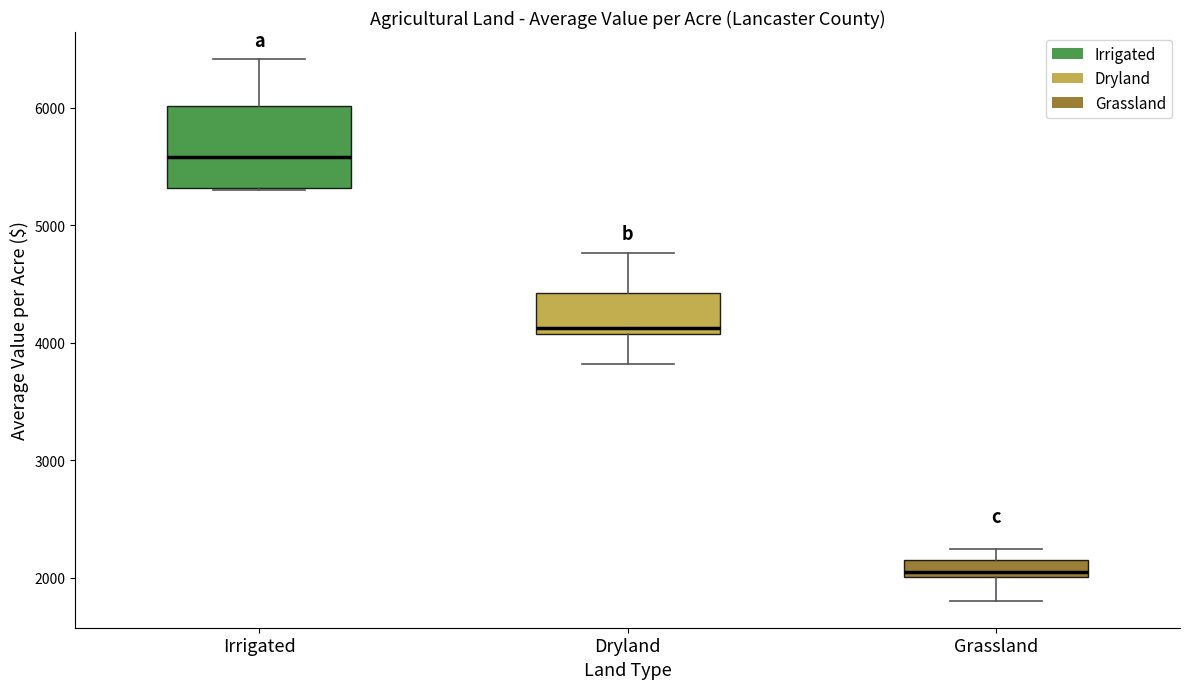

Comparing the boxes themselves (not the whiskers), which one is the tallest?

Irrigated